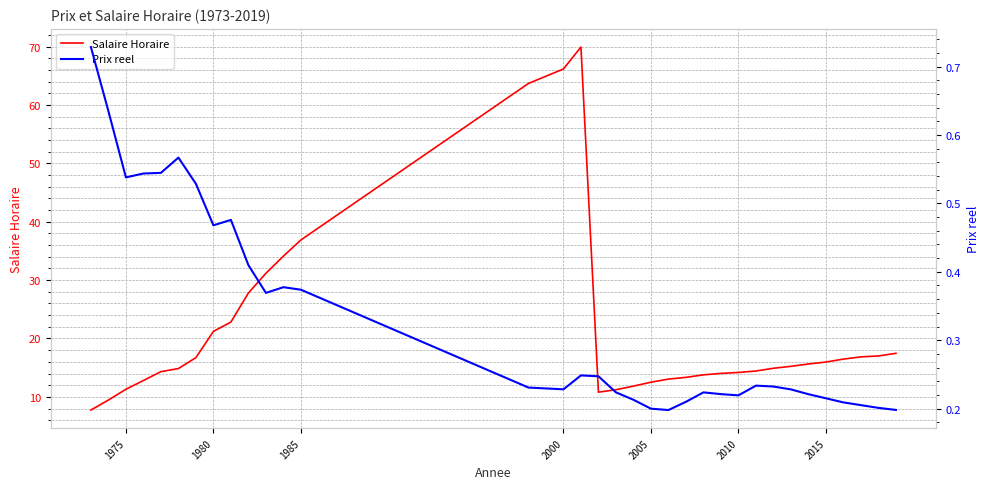

What is the maximum value for Salaire Horaire?

70.0